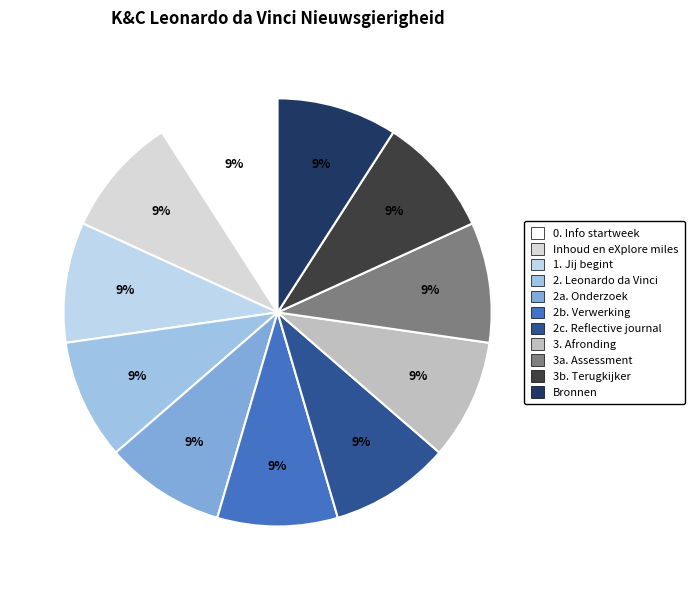

Does 2. Leonardo da Vinci account for over 50% of the chart?

No